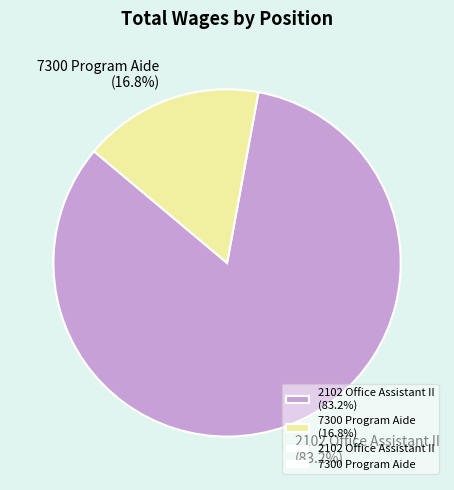

Which category accounts for the majority?

2102 Office Assistant II